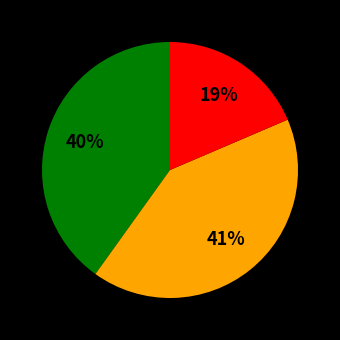

Is there any slice that represents more than half of the pie?

No